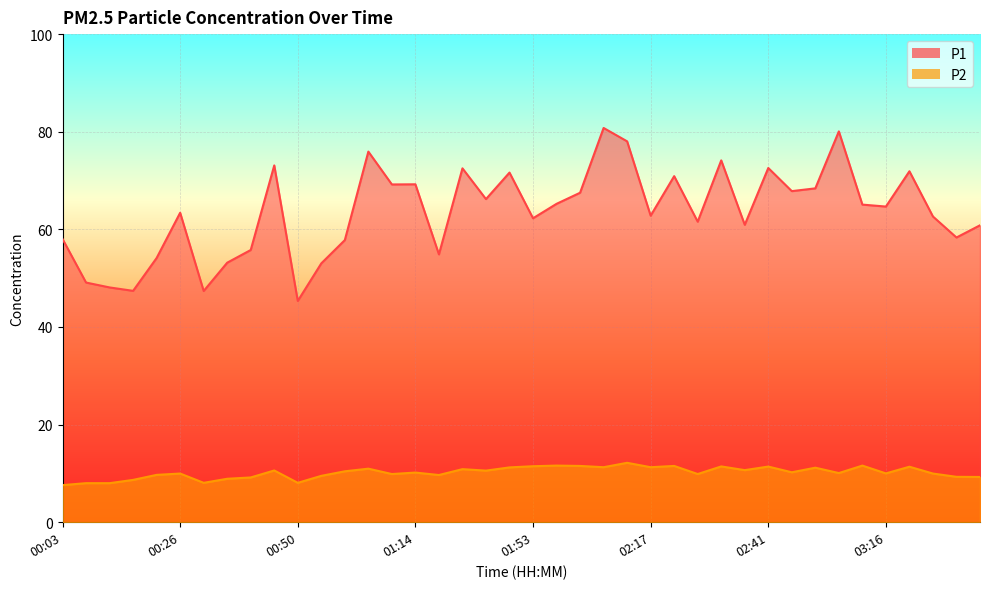

True or false: P2 and P1 intersect in this chart.

False